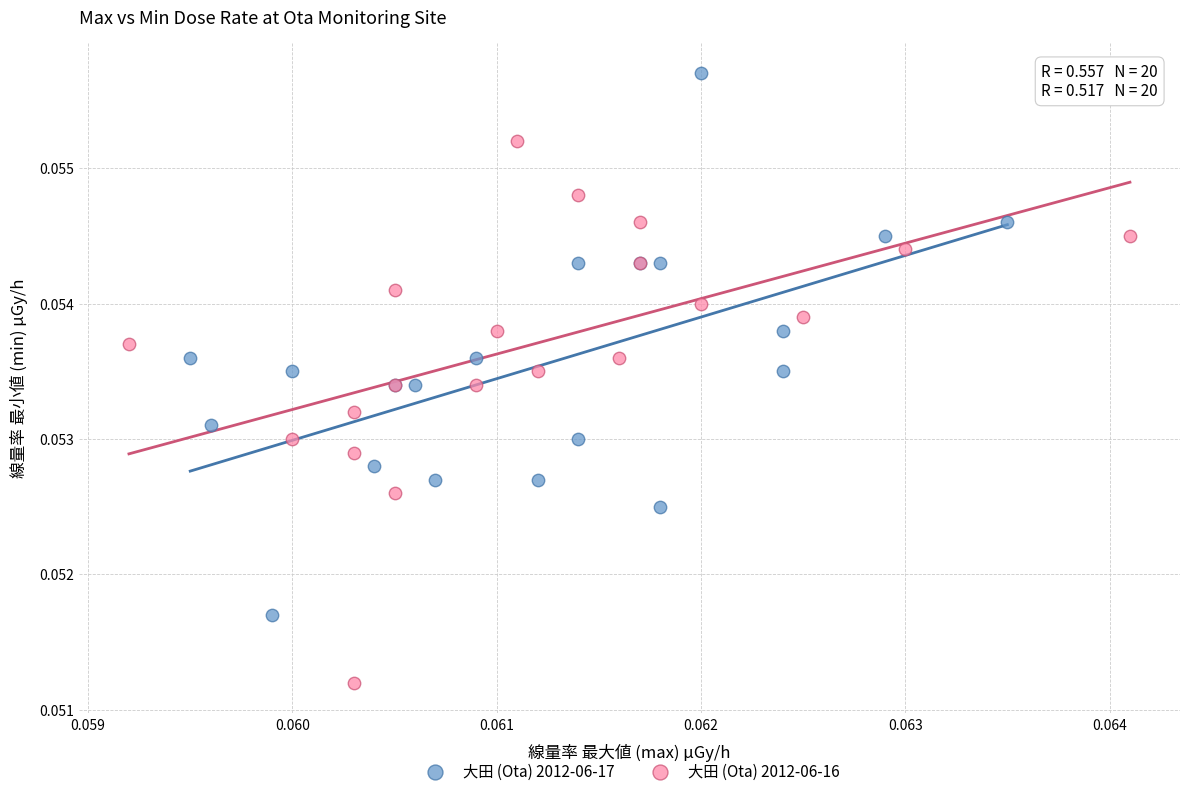

Which series reaches the minimum Y coordinate?

大田 (Ota) 2012-06-16